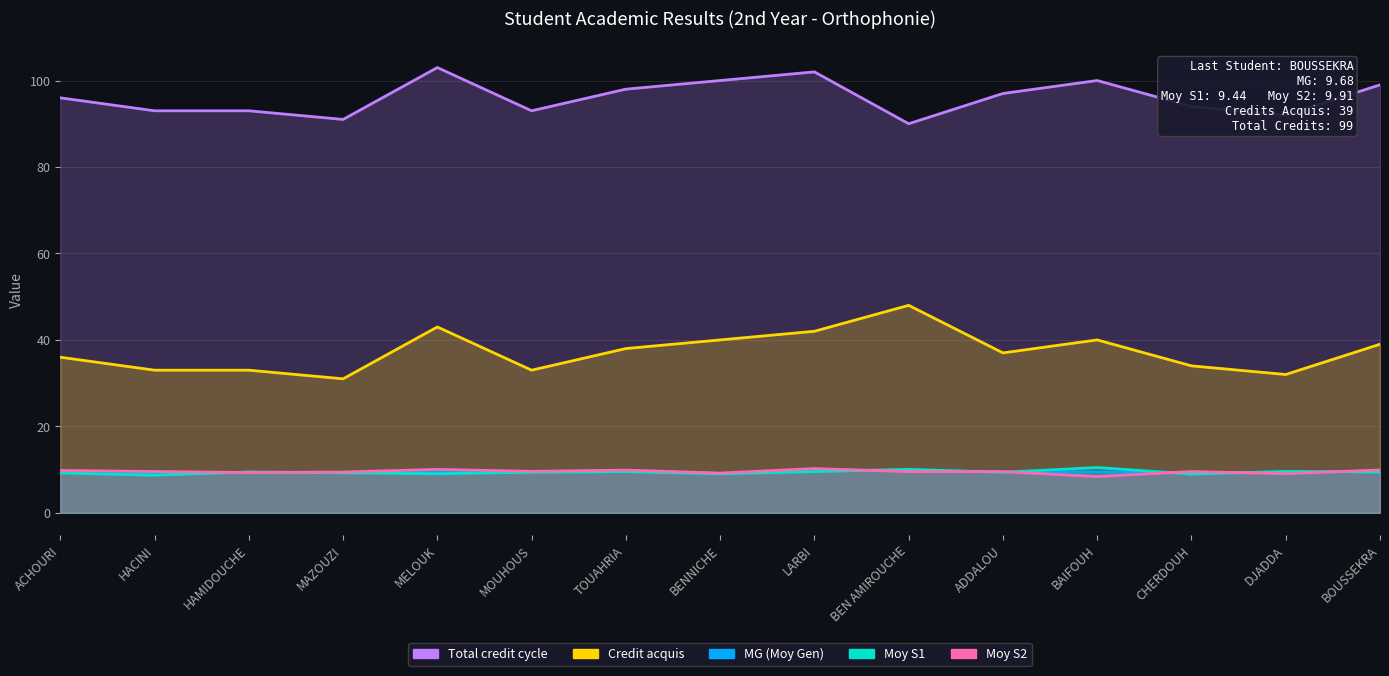

True or false: Moy S2 and Total credit cycle intersect in this chart.

False